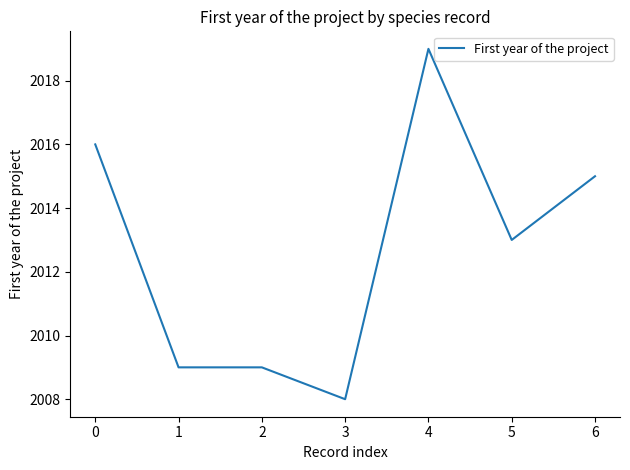

What is the sum of the values at 4 and 0?

4035